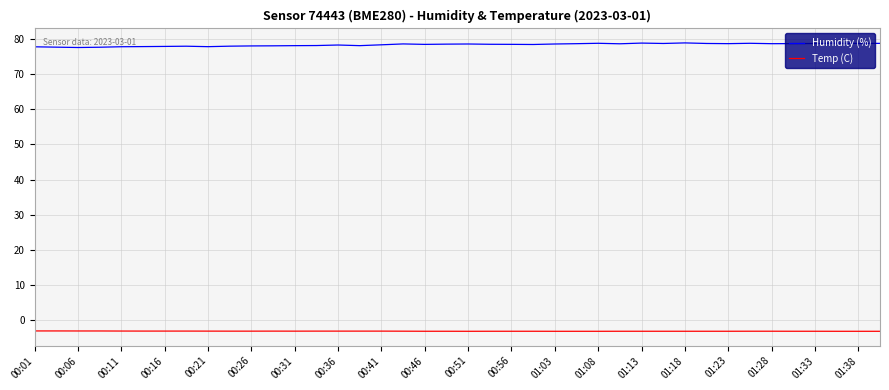

Which series has the largest total across all categories?

Humidity (%)